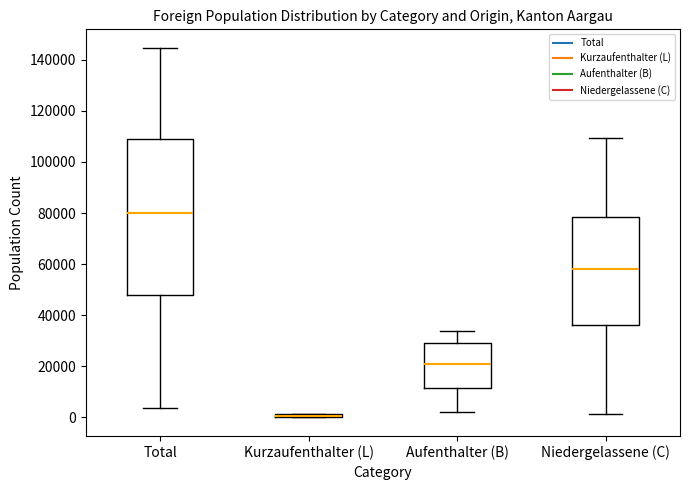

Which box has the lowest median line?

Kurzaufenthalter (L)